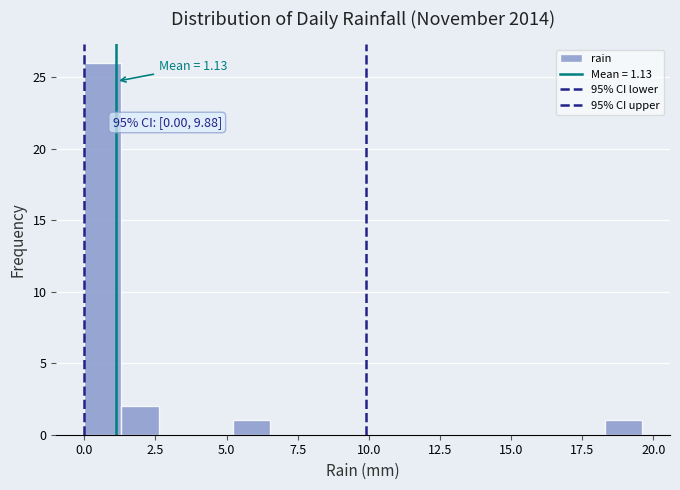

Read against the x-axis, roughly where is the centre of the tallest bar?

0.5